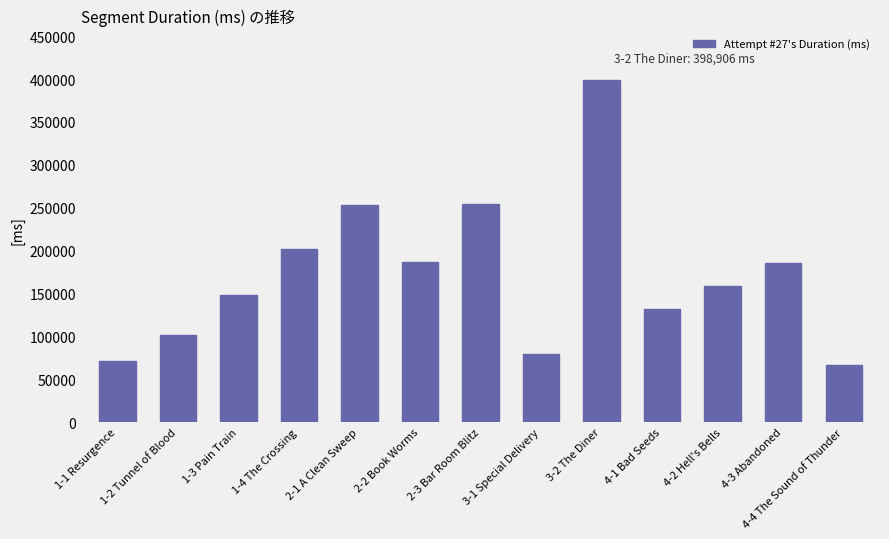

The value at 1-1 Resurgence is 14854. True or false?

False